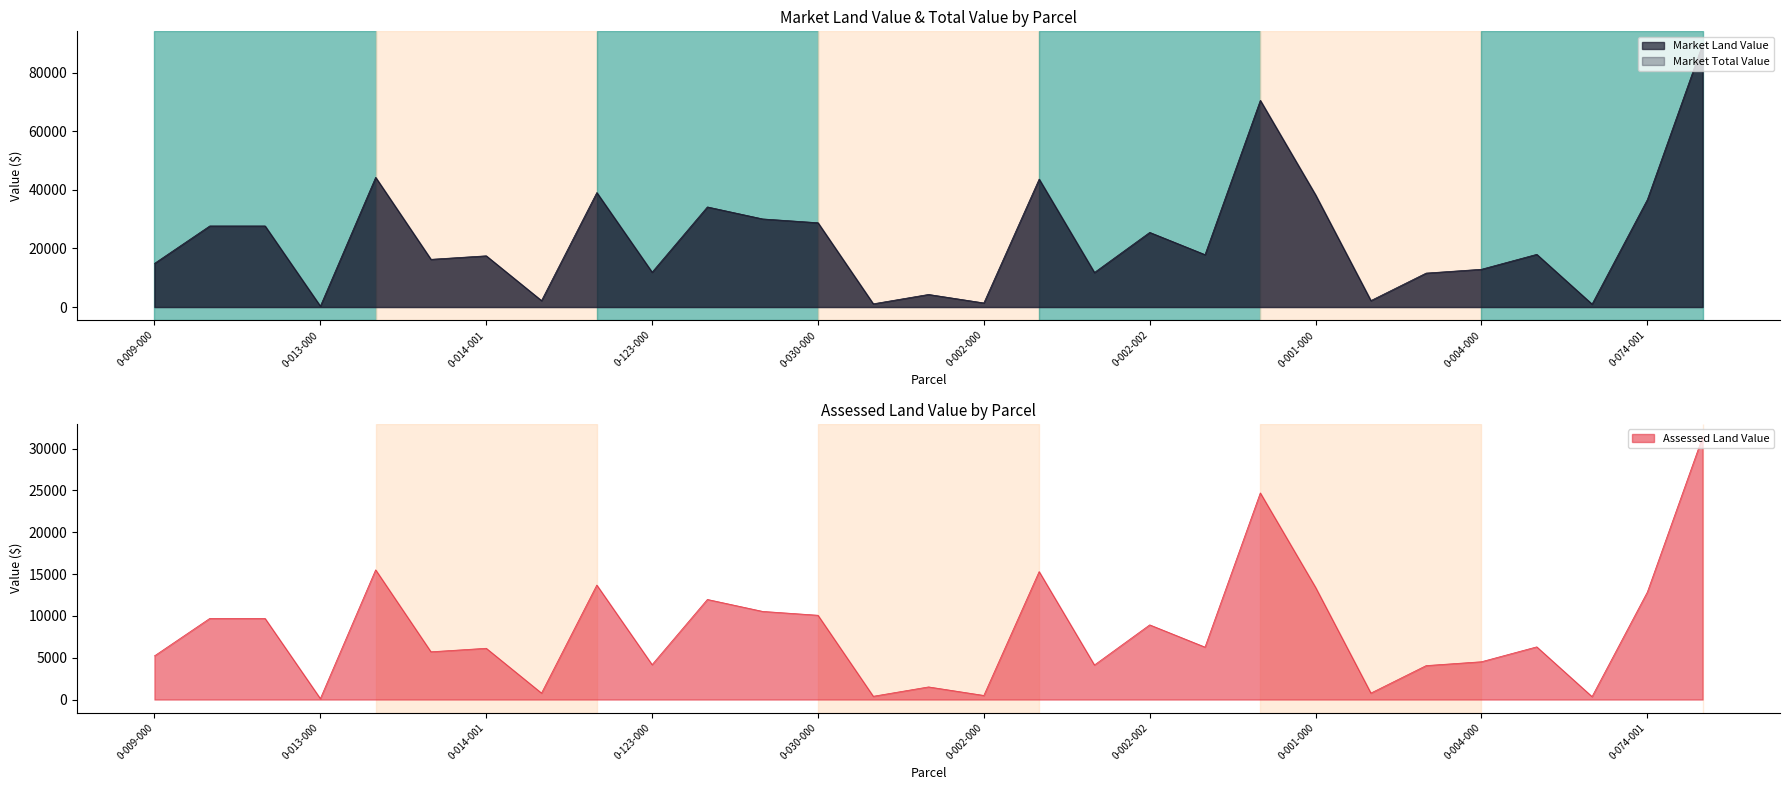

Which series has the largest range (max minus min)?

Market Land Value